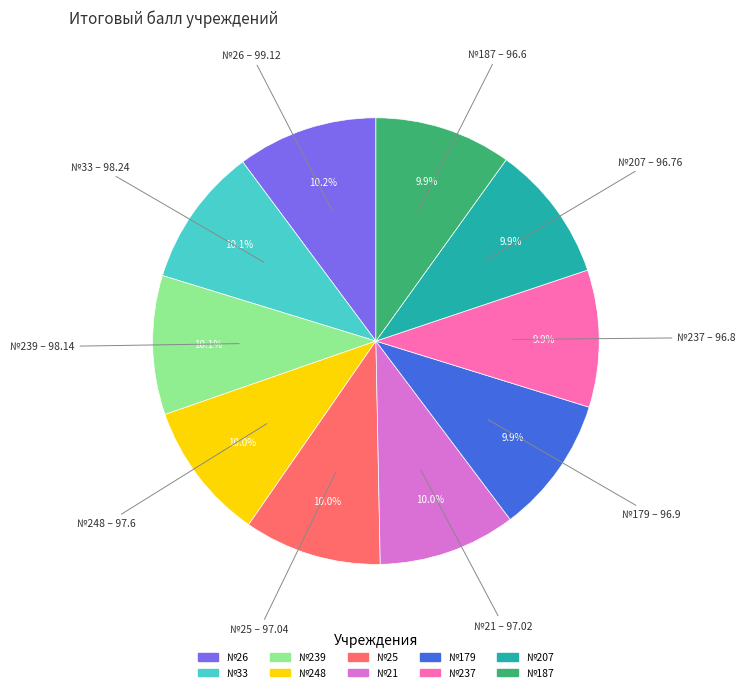

To the nearest percent, what is the average slice percentage?

10%